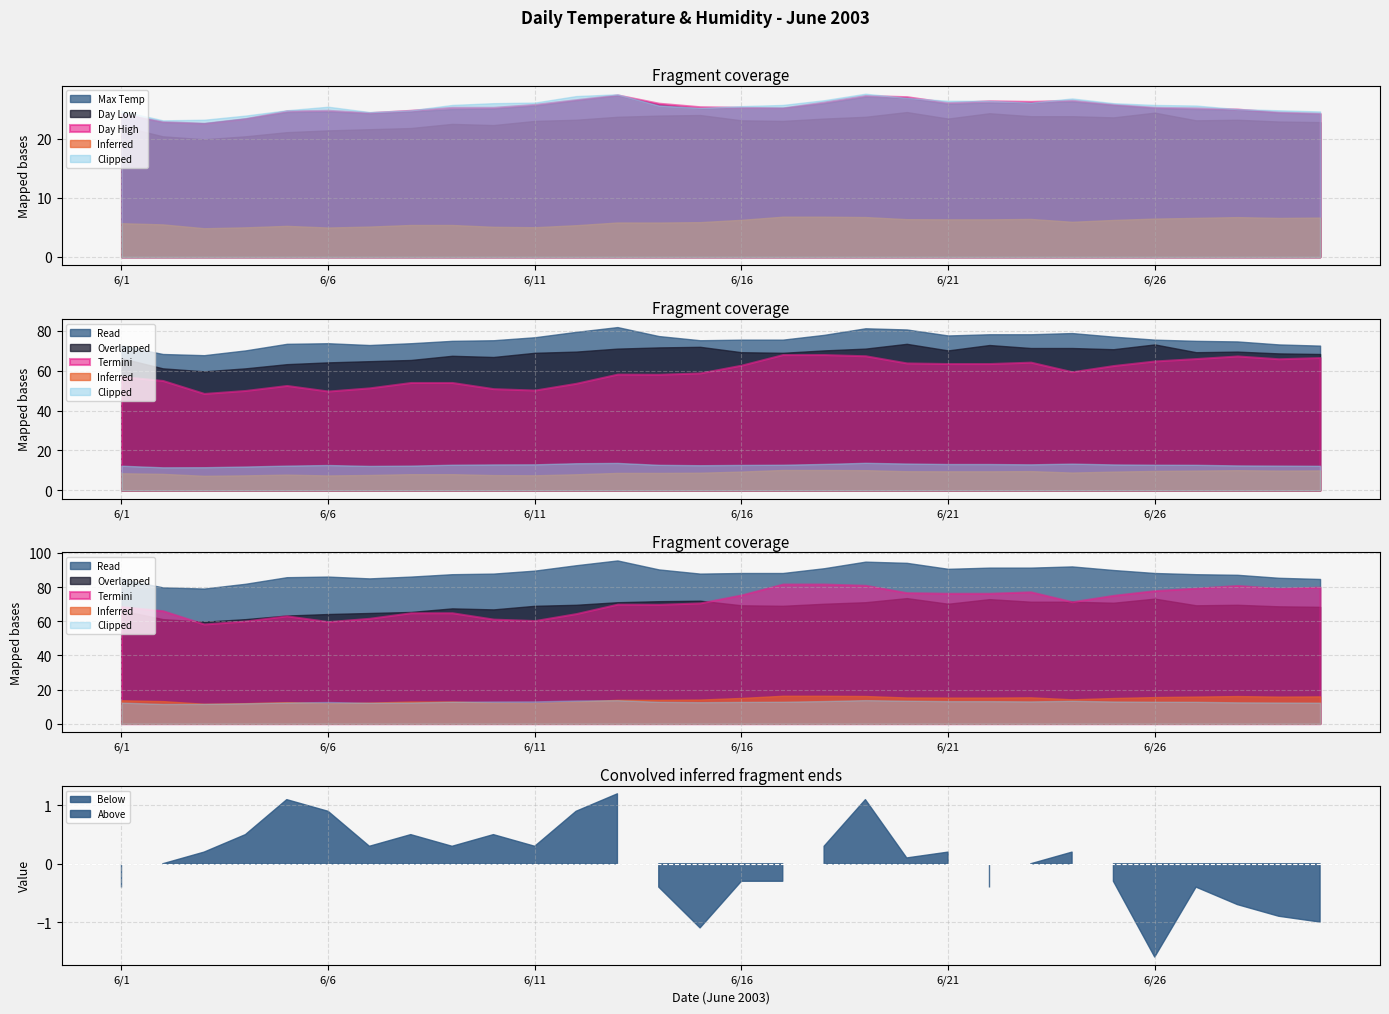

Where is Day High nearest to the value 25?

6/28